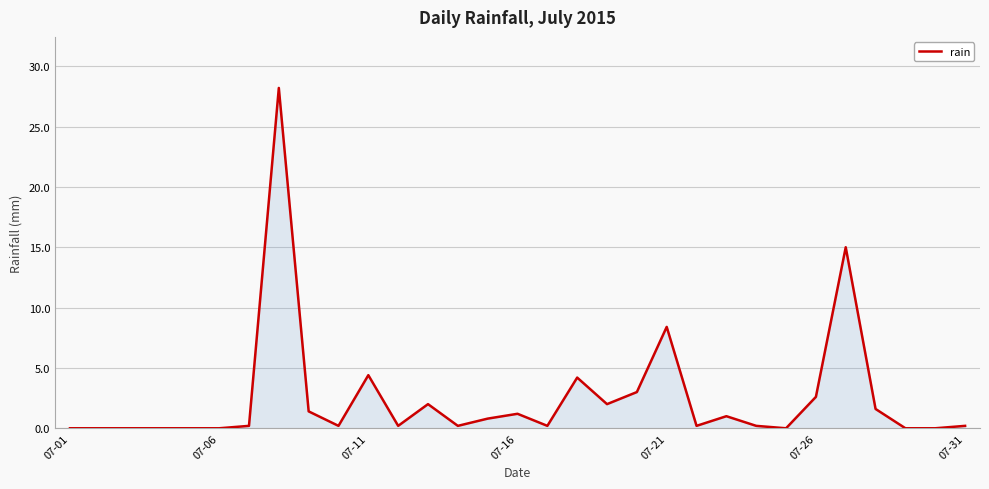

What is the greatest value displayed?

28.2